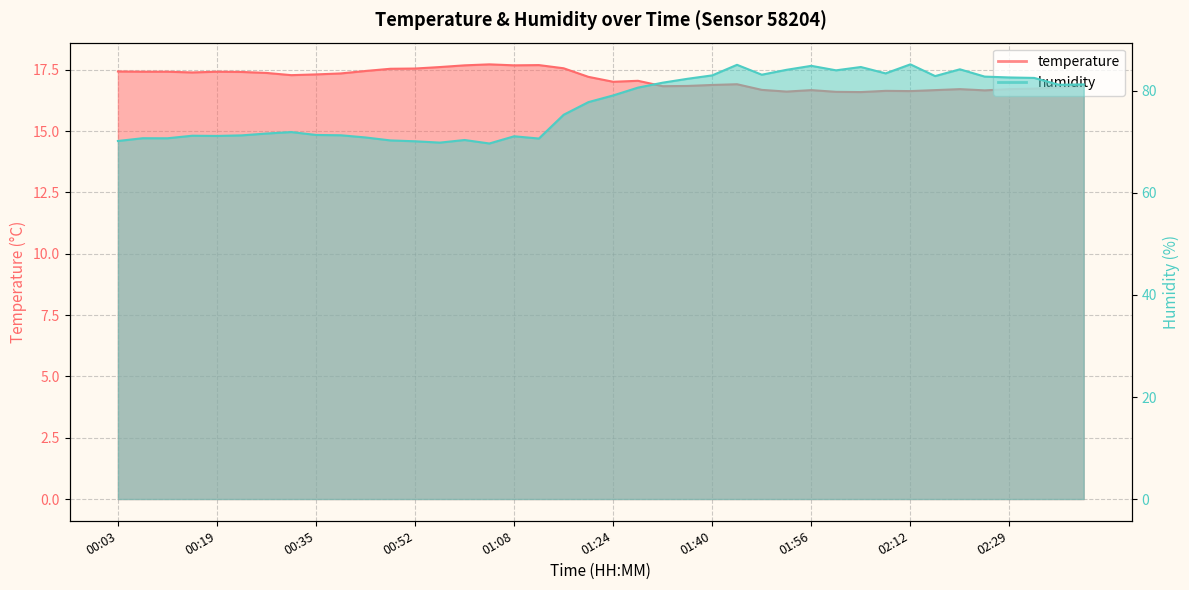

True or false: humidity and temperature cross at least once.

False